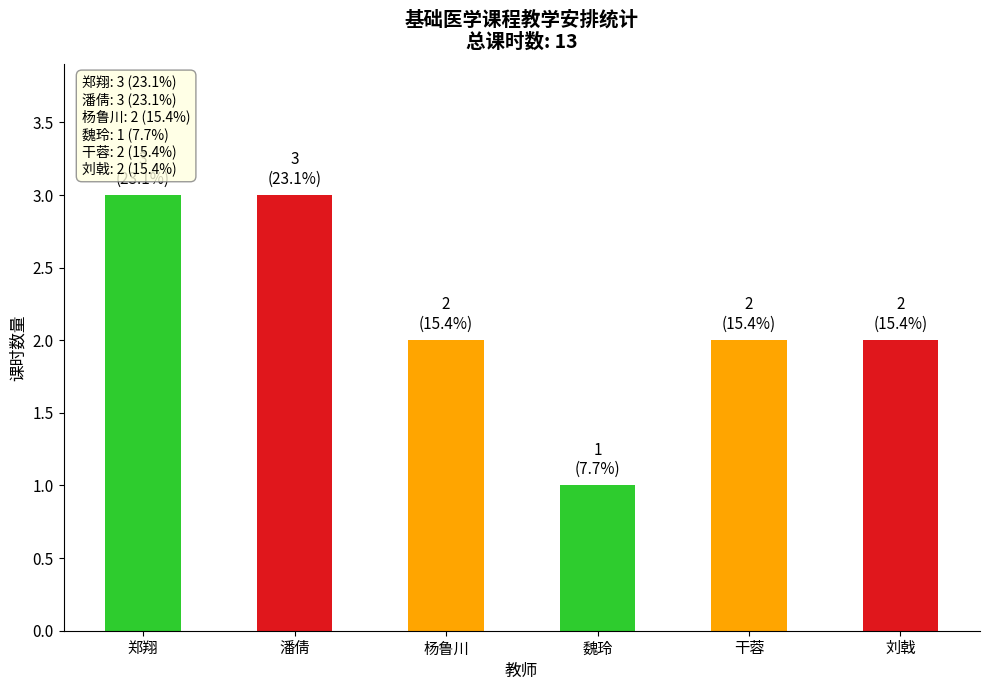

The value at 潘倩 is 1. True or false?

False